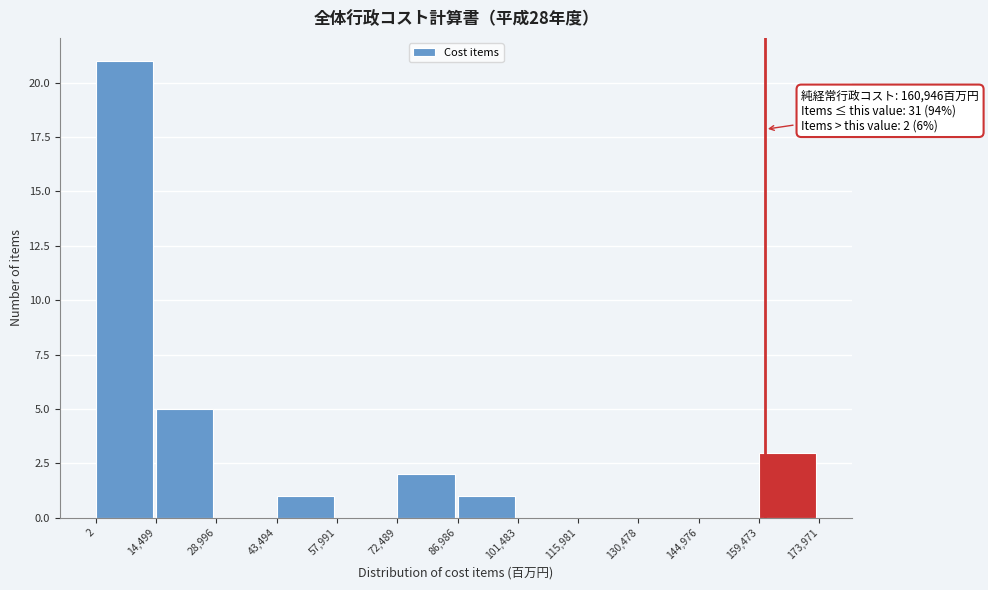

Over which range of the x-axis is the bar tallest?

2 to 14,499